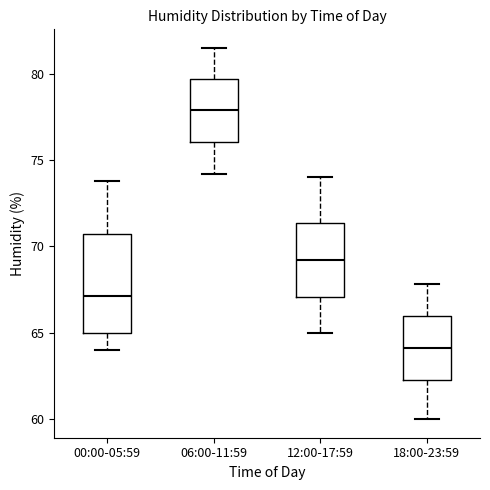

Where is the upper edge of the box for 18:00-23:59 on the y-axis? The values are not printed on the chart, so give them approximately, as read against the axis.

66.0